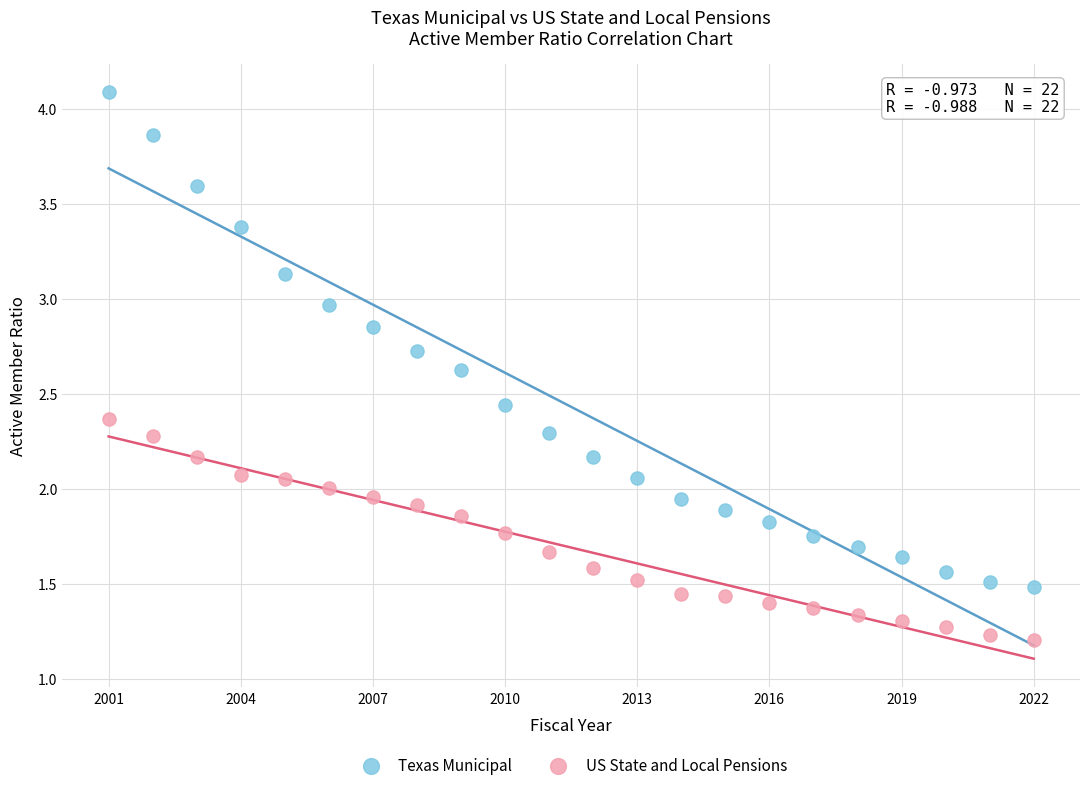

Which series contains the lowest Y value?

US State and Local Pensions